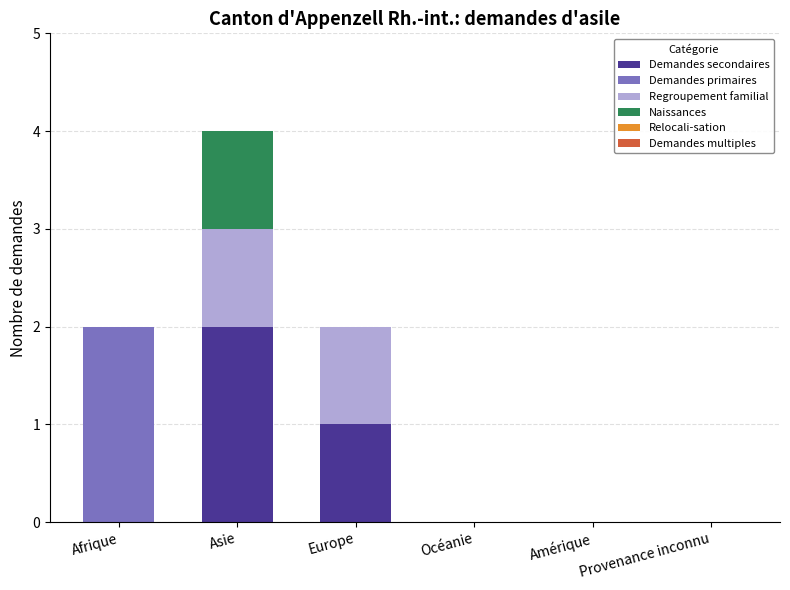

Which category has the highest value in the Demandes secondaires series?

Asie